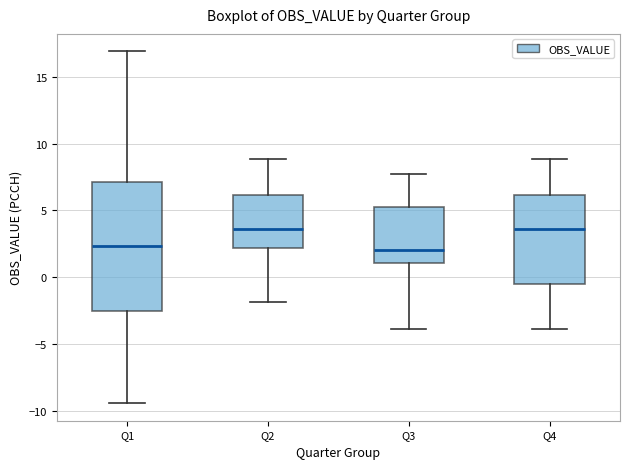

Reading left to right, transcribe this box plot: for each box, give where its median line is, the range the box spans, and where its two whiskers end, as read against the y-axis. The values are not printed on the chart, so give them approximately, as read against the axis.

Q1: median 2.5, box -2.5 to 7.0, whiskers -9.5 to 17.0
Q2: median 3.5, box 2.0 to 6.0, whiskers -2.0 to 9.0
Q3: median 2.0, box 1.0 to 5.5, whiskers -4.0 to 7.5
Q4: median 3.5, box -0.5 to 6.0, whiskers -4.0 to 9.0